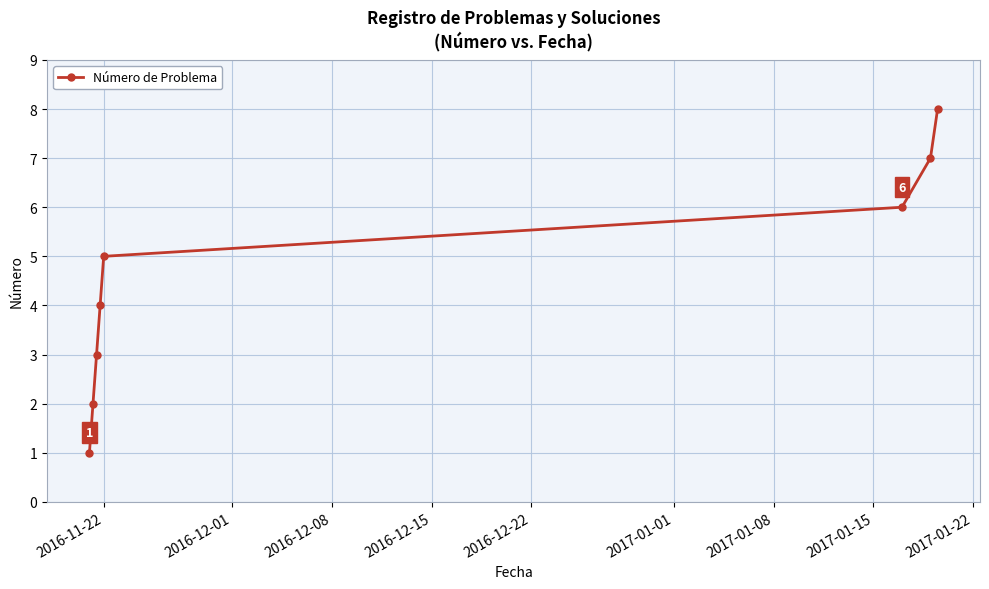

Count the number of categories in the chart.

8